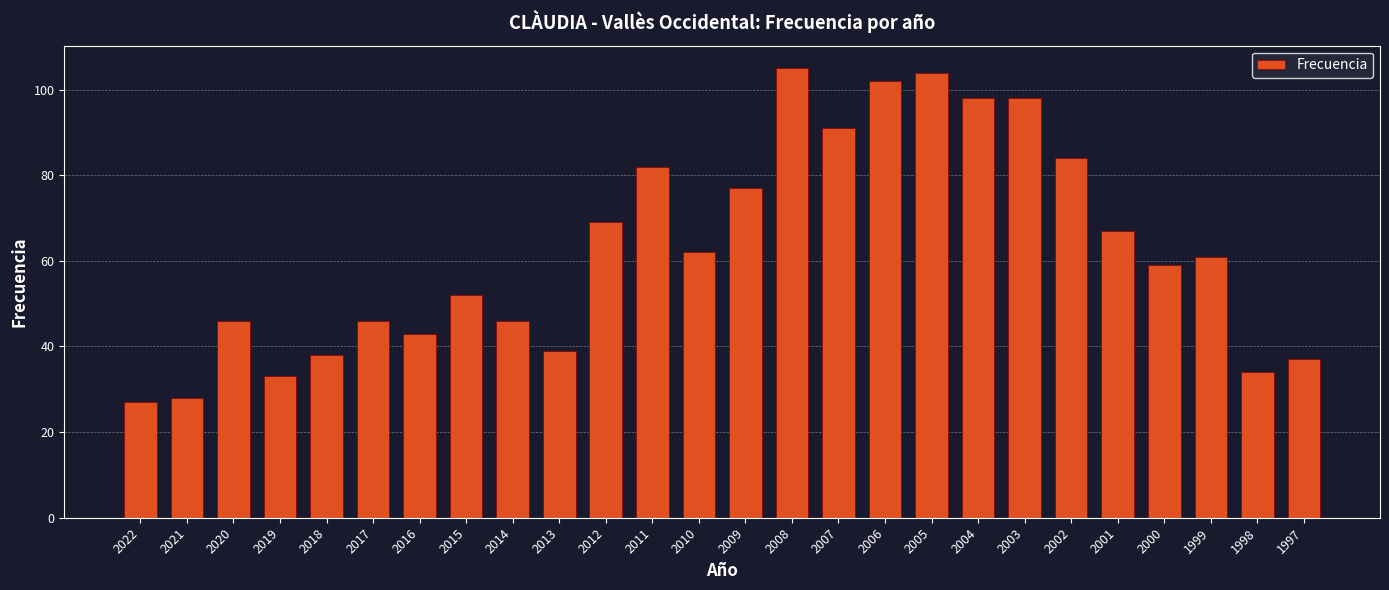

What is the minimum value shown in the chart?

27